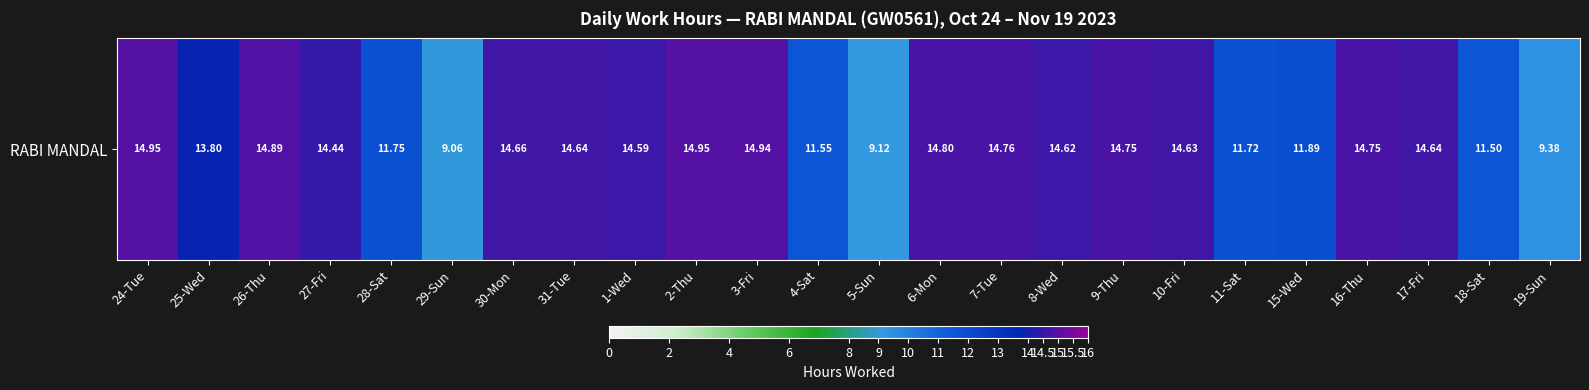

Approximately how many times larger is the value at 17-Fri compared to 19-Sun?

1.6